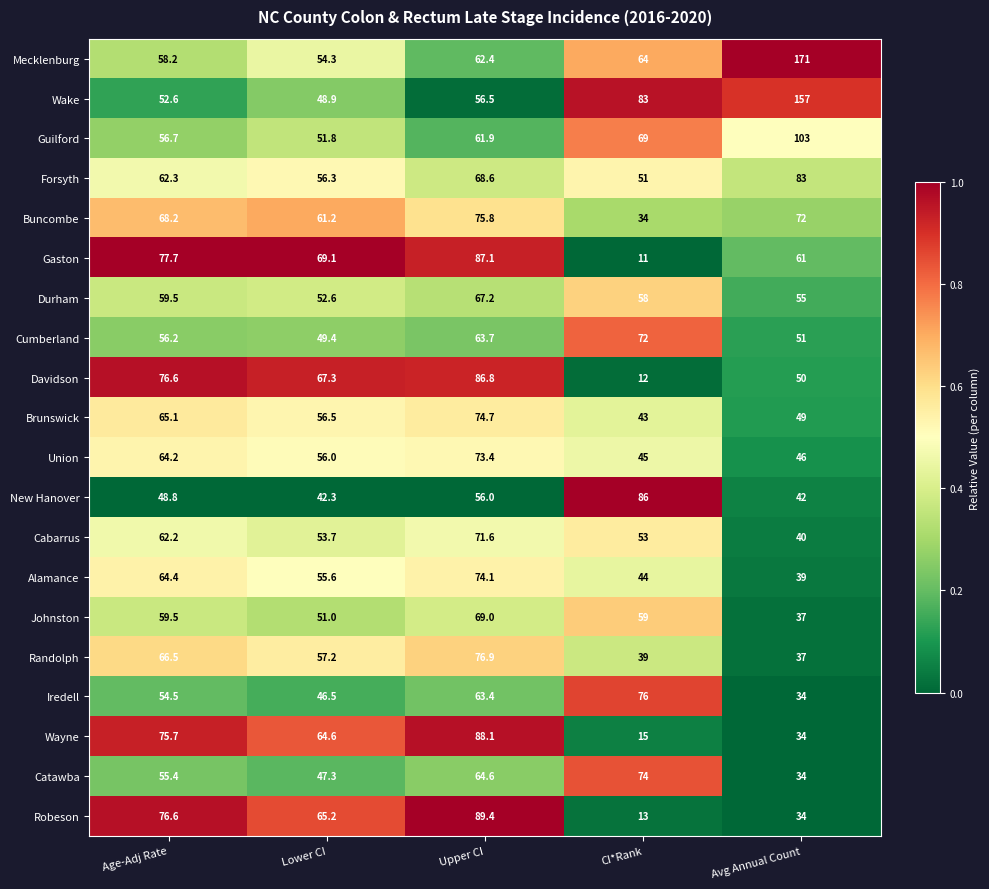

Rank the series by their maximum value, from lowest to highest.

Durham, Johnston, Cabarrus, Cumberland, Union, Catawba, Alamance, Brunswick, Buncombe, Iredell, Randolph, Forsyth, New Hanover, Davidson, Gaston, Wayne, Robeson, Guilford, Wake, Mecklenburg